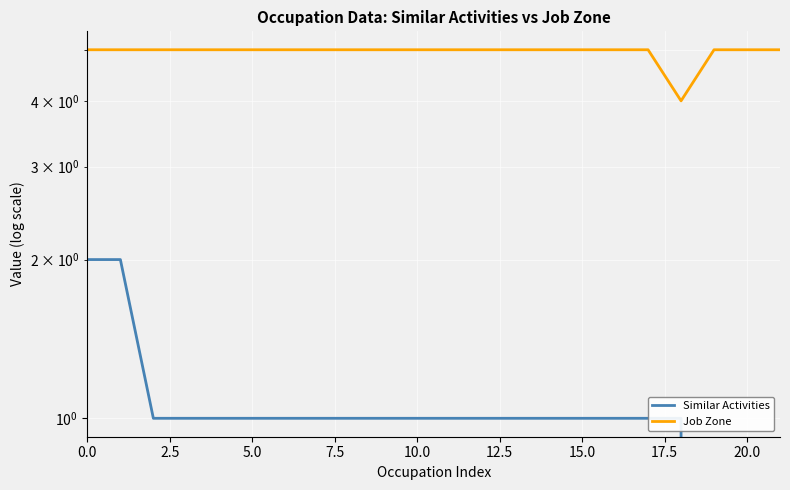

What is the difference between the second highest and second lowest values in the Similar Activities series?

2